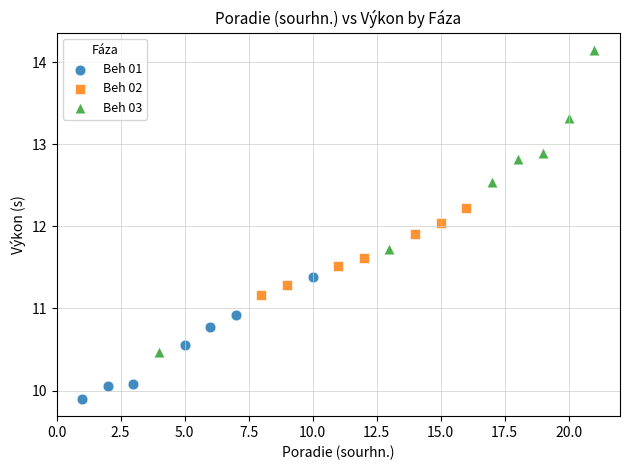

What are all the series names shown in the legend?

Beh 01, Beh 02, Beh 03